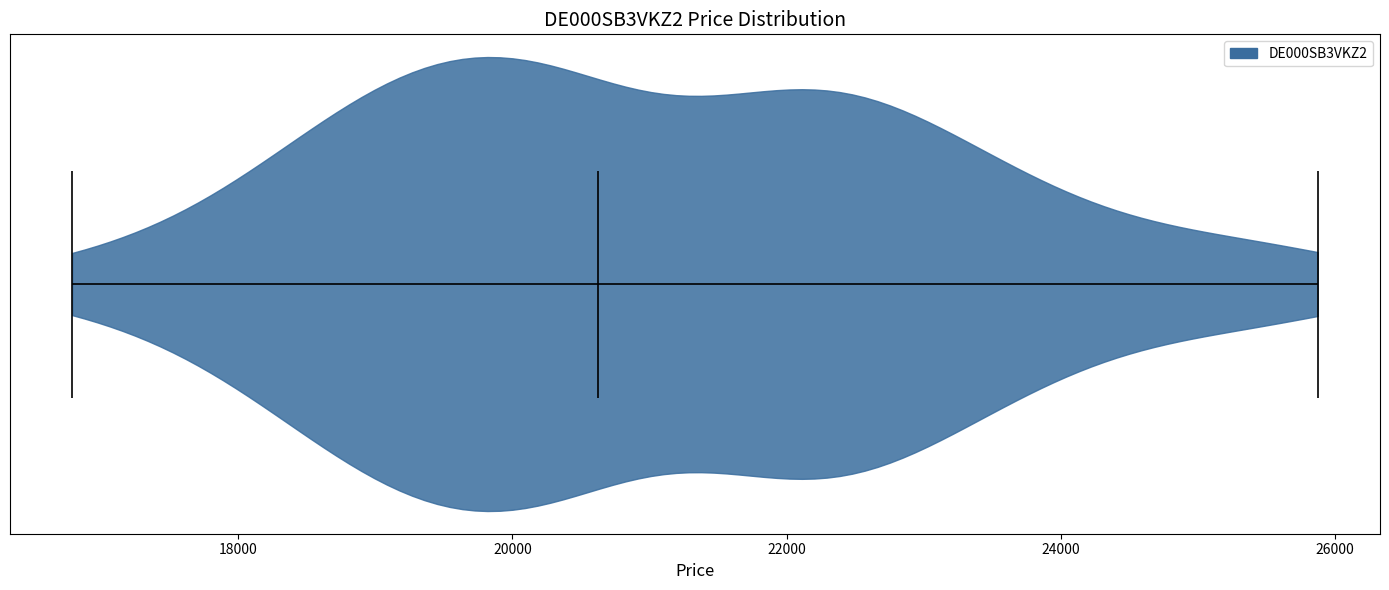

What is the highest point the violin reaches on the x-axis? The values are not printed on the chart, so give them approximately, as read against the axis.

25800